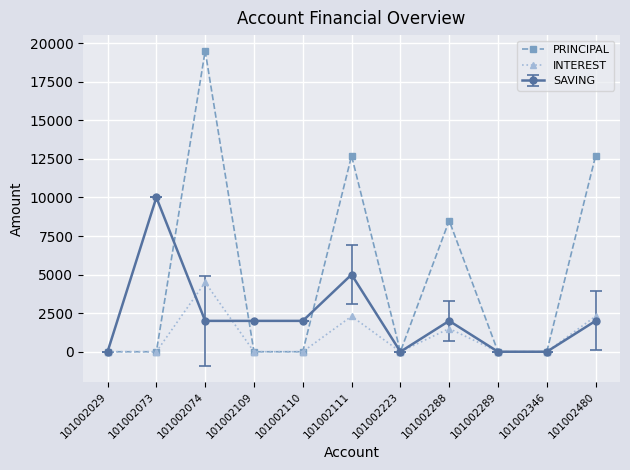

The value of INTEREST at 101002110 is 0. True or false?

True